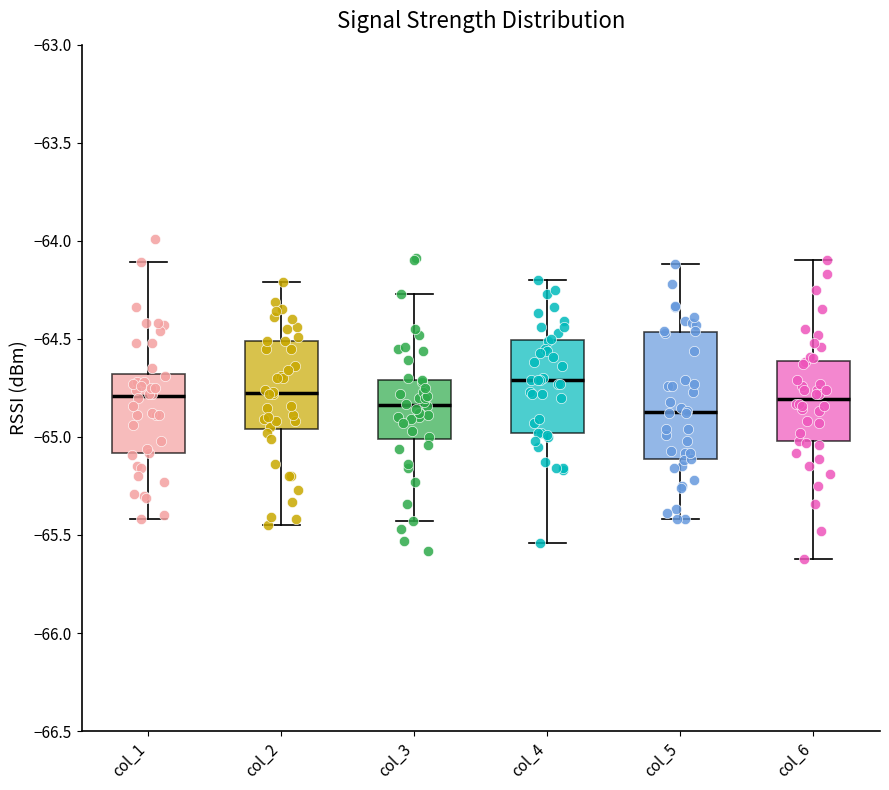

Reading left to right, read every box against the y-axis: the position of its median line, the range the box covers, and the ends of its whiskers. The values are not printed on the chart, so give them approximately, as read against the axis.

col_1: median -64.80, box -65.10 to -64.70, whiskers -65.40 to -64.10
col_2: median -64.75, box -64.95 to -64.50, whiskers -65.45 to -64.20
col_3: median -64.85, box -65.00 to -64.70, whiskers -65.45 to -64.25
col_4: median -64.70, box -65.00 to -64.50, whiskers -65.55 to -64.20
col_5: median -64.85, box -65.10 to -64.45, whiskers -65.40 to -64.10
col_6: median -64.80, box -65.00 to -64.60, whiskers -65.60 to -64.10